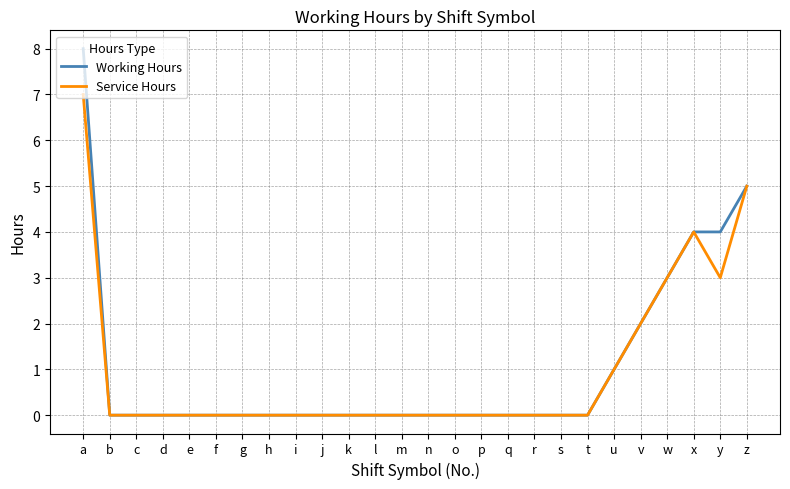

Reading right to left, what are all the values shown in this chart?

Working Hours: 5	4	4	3	2	1	0	0	0	0	0	0	0	0	0	0	0	0	0	0	0	0	0	0	0	8
Service Hours: 5	3	4	3	2	1	0	0	0	0	0	0	0	0	0	0	0	0	0	0	0	0	0	0	0	7